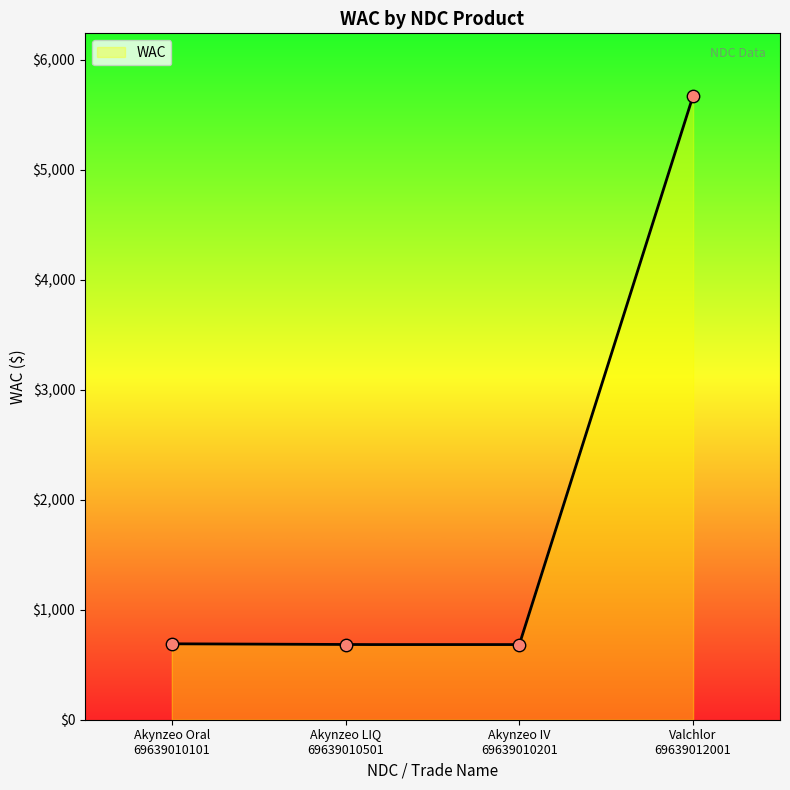

Approximately how many times larger is the value at Akynzeo LIQ
69639010501 compared to Valchlor
69639012001?

0.1